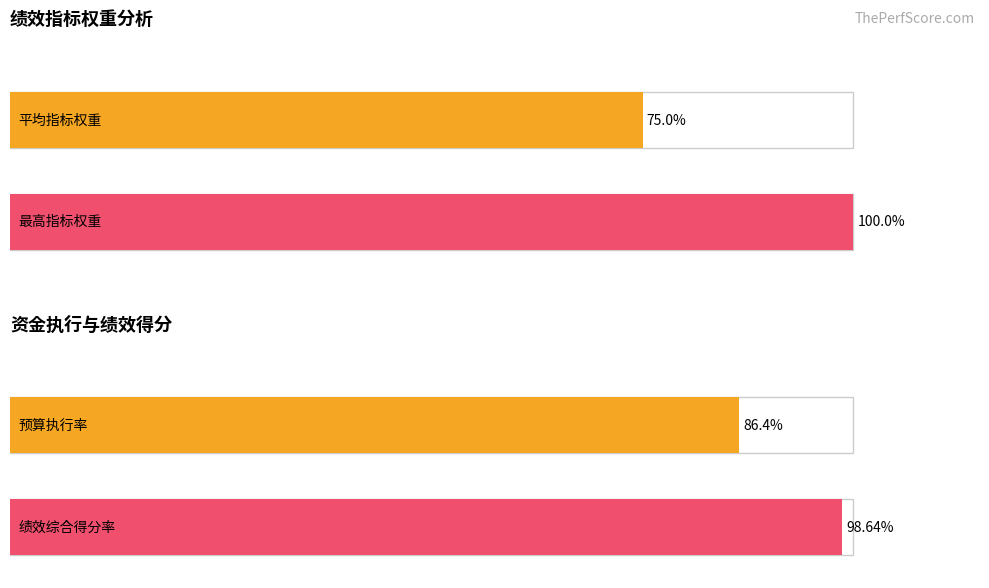

How many data points in 指标得分 are above 10?

2